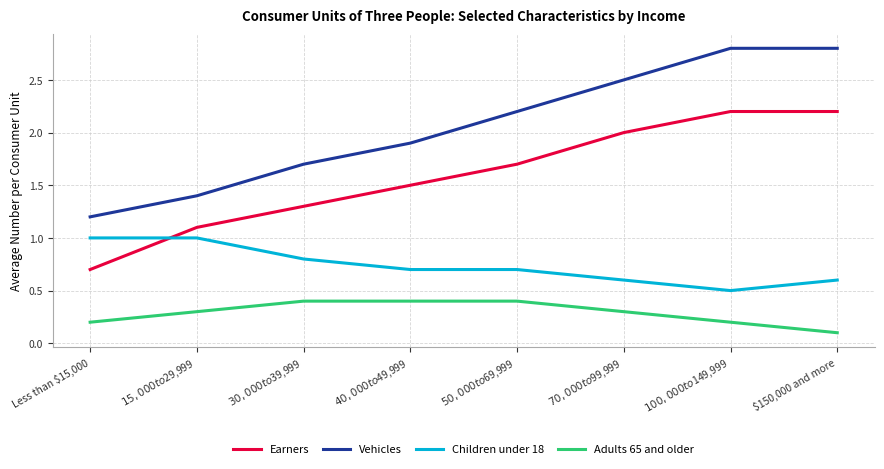

What is the difference between the highest and lowest values at $70,000 to $99,999?

2.2